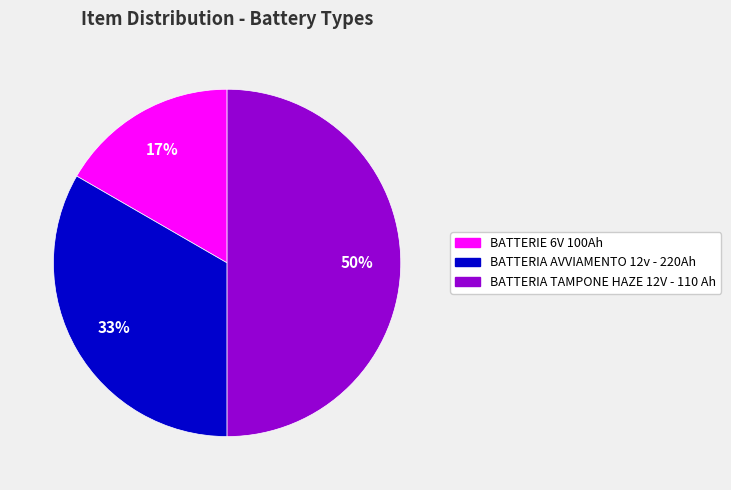

How many segments does this pie chart have?

3